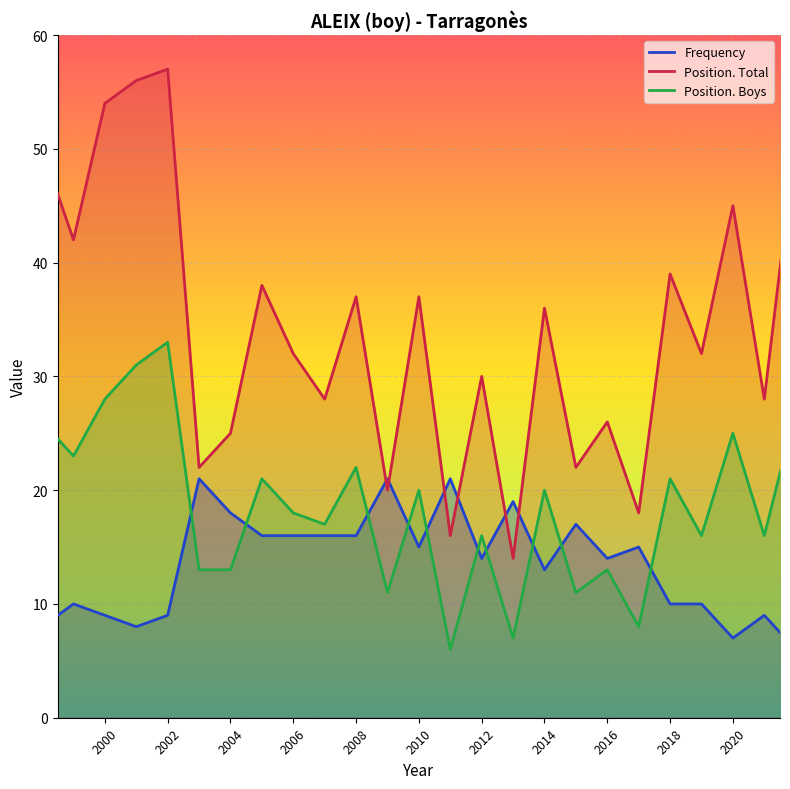

Count the number of data series in this chart.

3